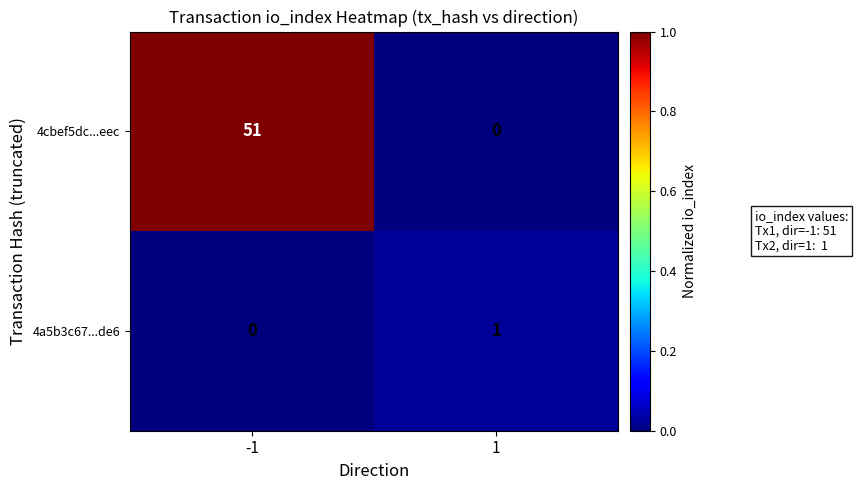

Reading left to right, extract all data points from this chart.

4cbef5dc...eec: -1=51	1=0
4a5b3c67...de6: -1=0	1=1